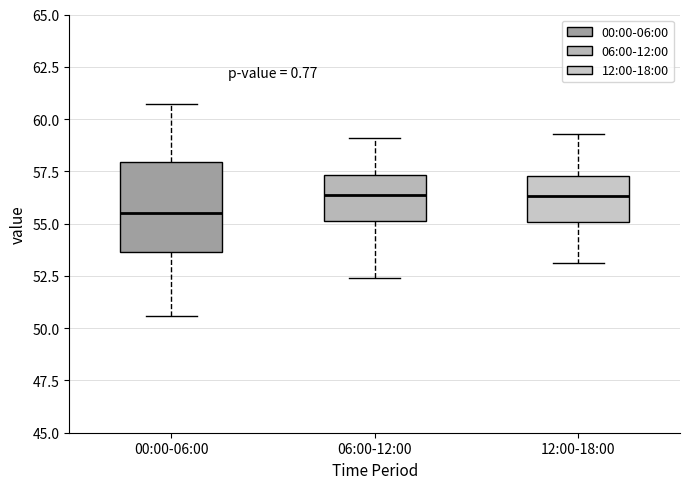

Which box is the tallest, from its lower edge to its upper edge?

00:00-06:00